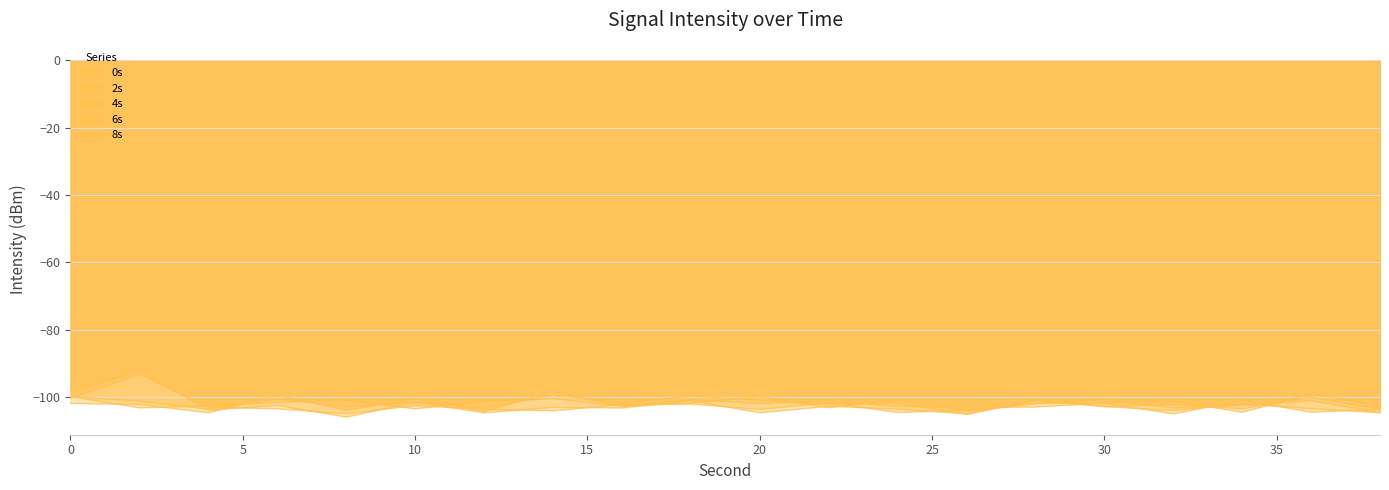

At which category is the sum across all series the highest?

2